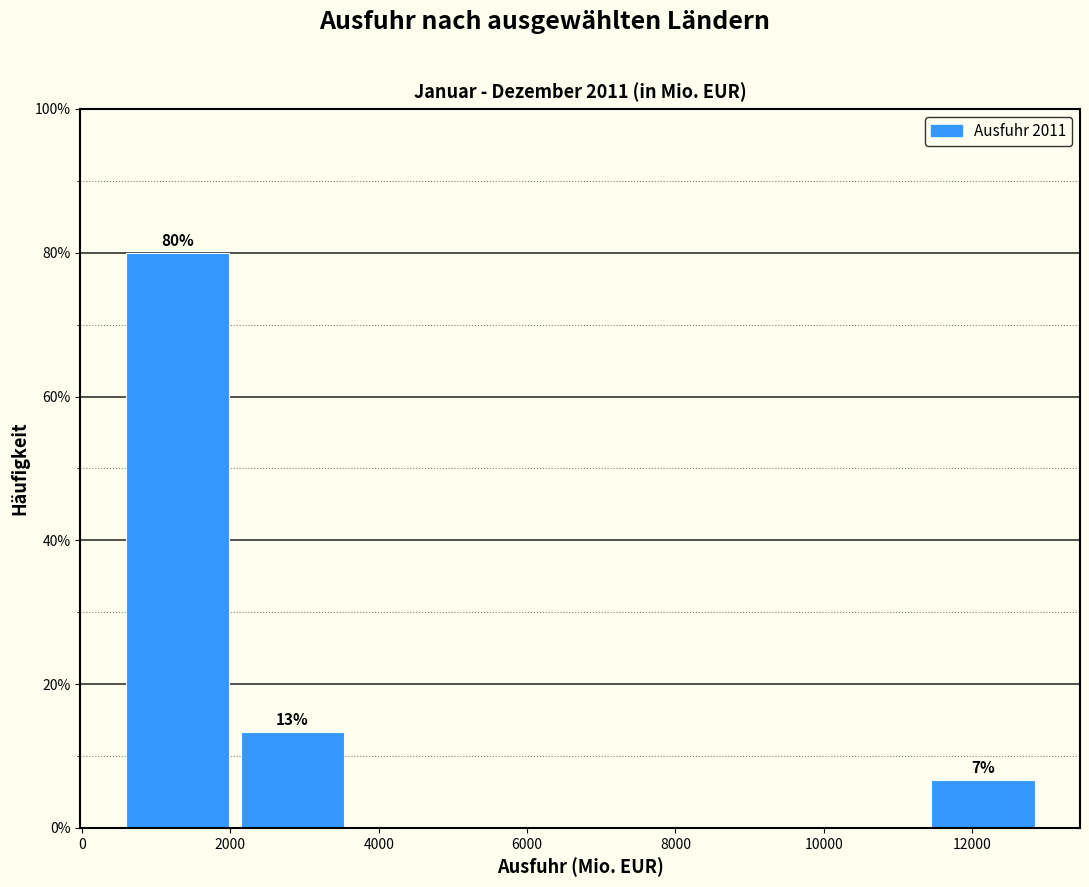

Over which range of the x-axis is the bar tallest?

600 to 2200